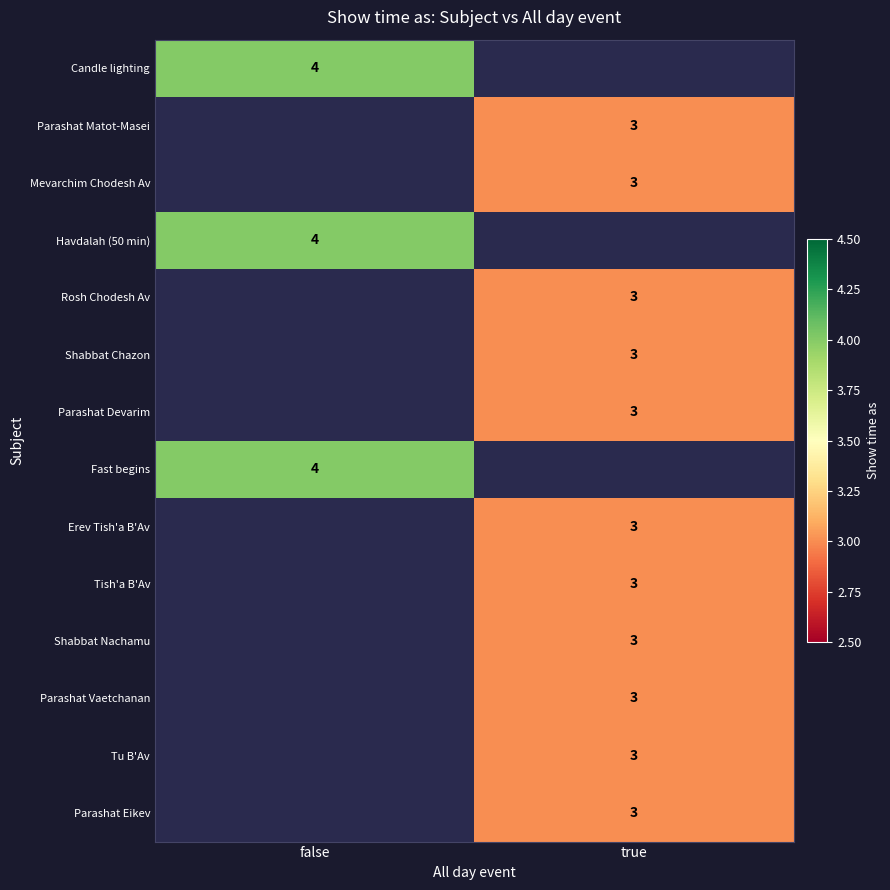

Is it true that Parashat Devarim equals 4 at true?

False